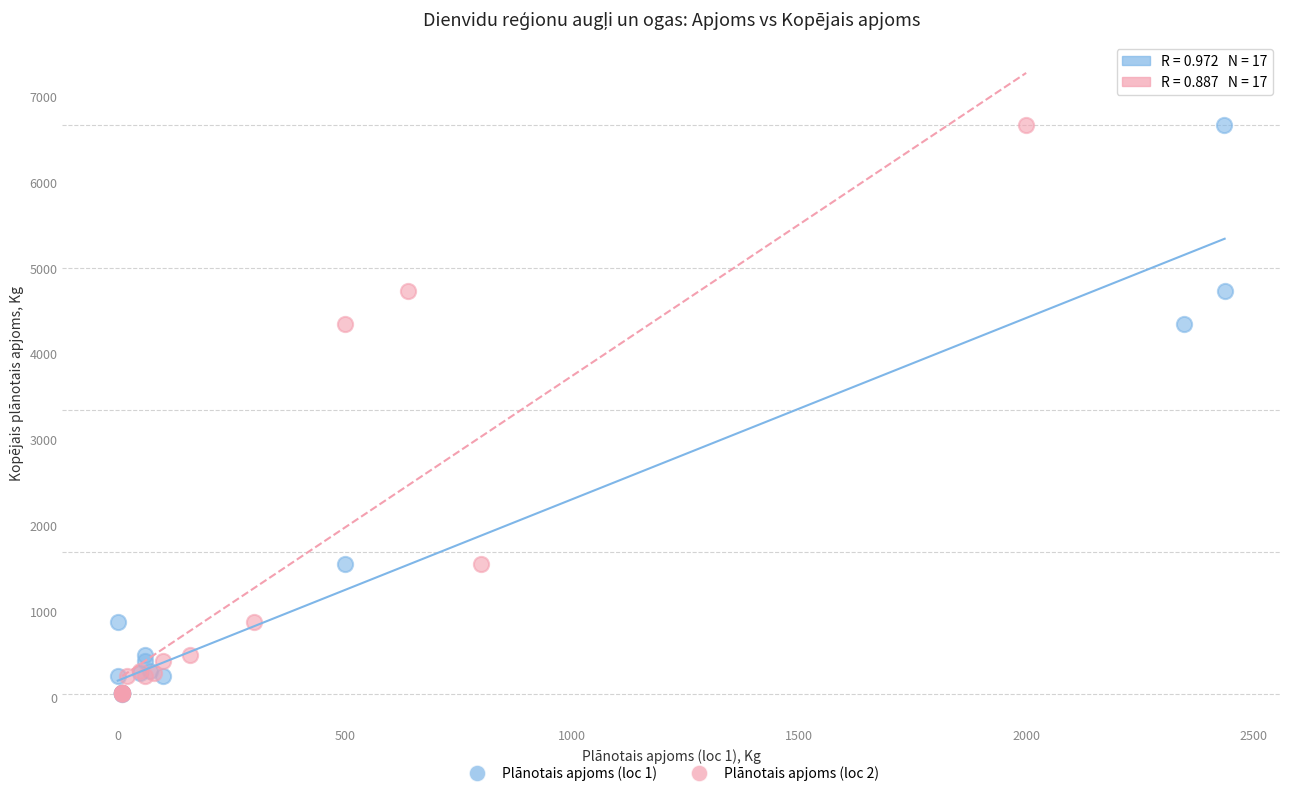

What are all the series names shown in the legend?

Plānotais apjoms (loc 1), Plānotais apjoms (loc 2)